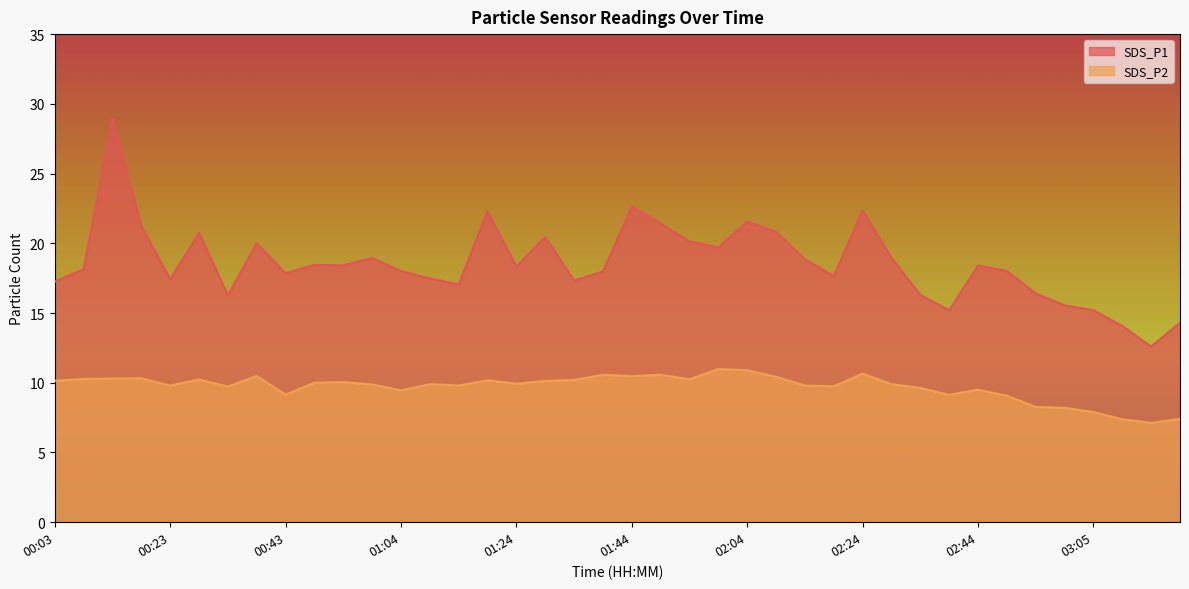

Reading right to left, what are all the values shown in this chart?

SDS_P1: 14.3	12.6	14.1	15.2	15.6	16.4	18.0	18.4	15.2	16.3	18.9	22.4	17.6	18.9	20.8	21.6	19.7	20.1	21.4	22.6	18.0	17.3	20.4	18.3	22.3	17.1	17.5	18.0	18.9	18.4	18.4	17.9	20.0	16.3	20.8	17.4	21.2	28.9	18.1	17.2
SDS_P2: 7.4	7.1	7.4	7.9	8.2	8.3	9.1	9.5	9.1	9.6	9.9	10.7	9.8	9.8	10.4	10.9	11.0	10.2	10.6	10.5	10.6	10.2	10.1	9.9	10.2	9.8	9.9	9.4	9.9	10.1	10.0	9.2	10.5	9.7	10.2	9.8	10.3	10.3	10.3	10.2